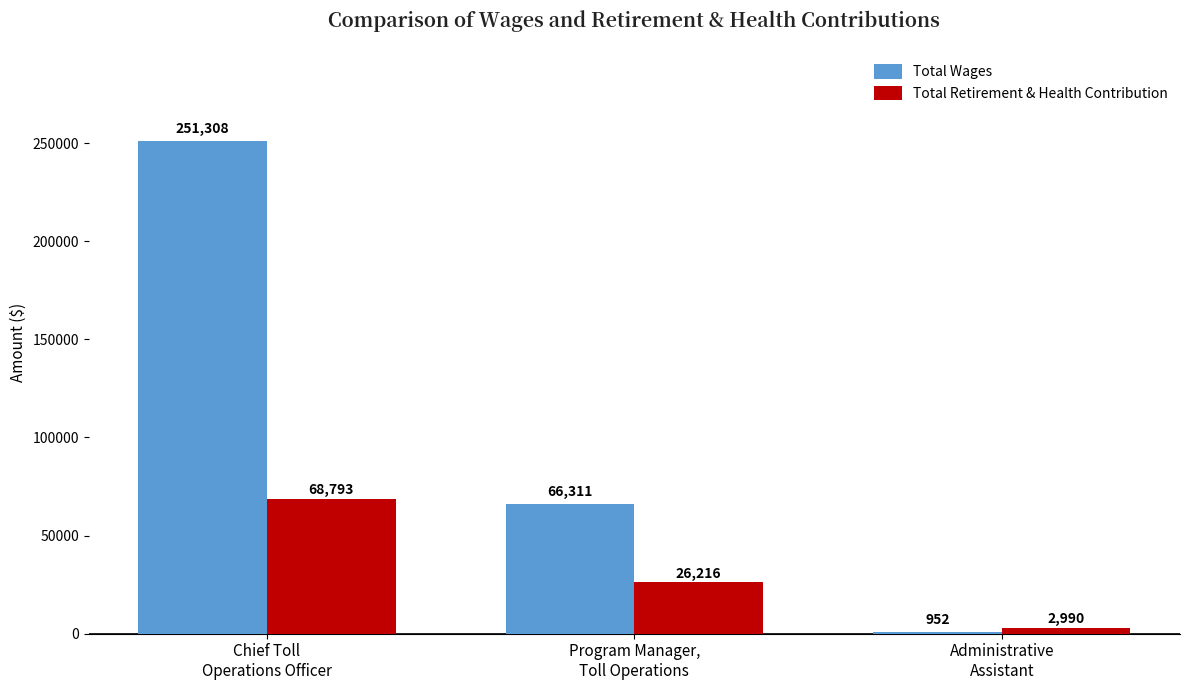

Reading right to left, transcribe all the data shown in this chart.

Total Wages: 952	66311	251308
Total Retirement & Health Contribution: 2990	26216	68793